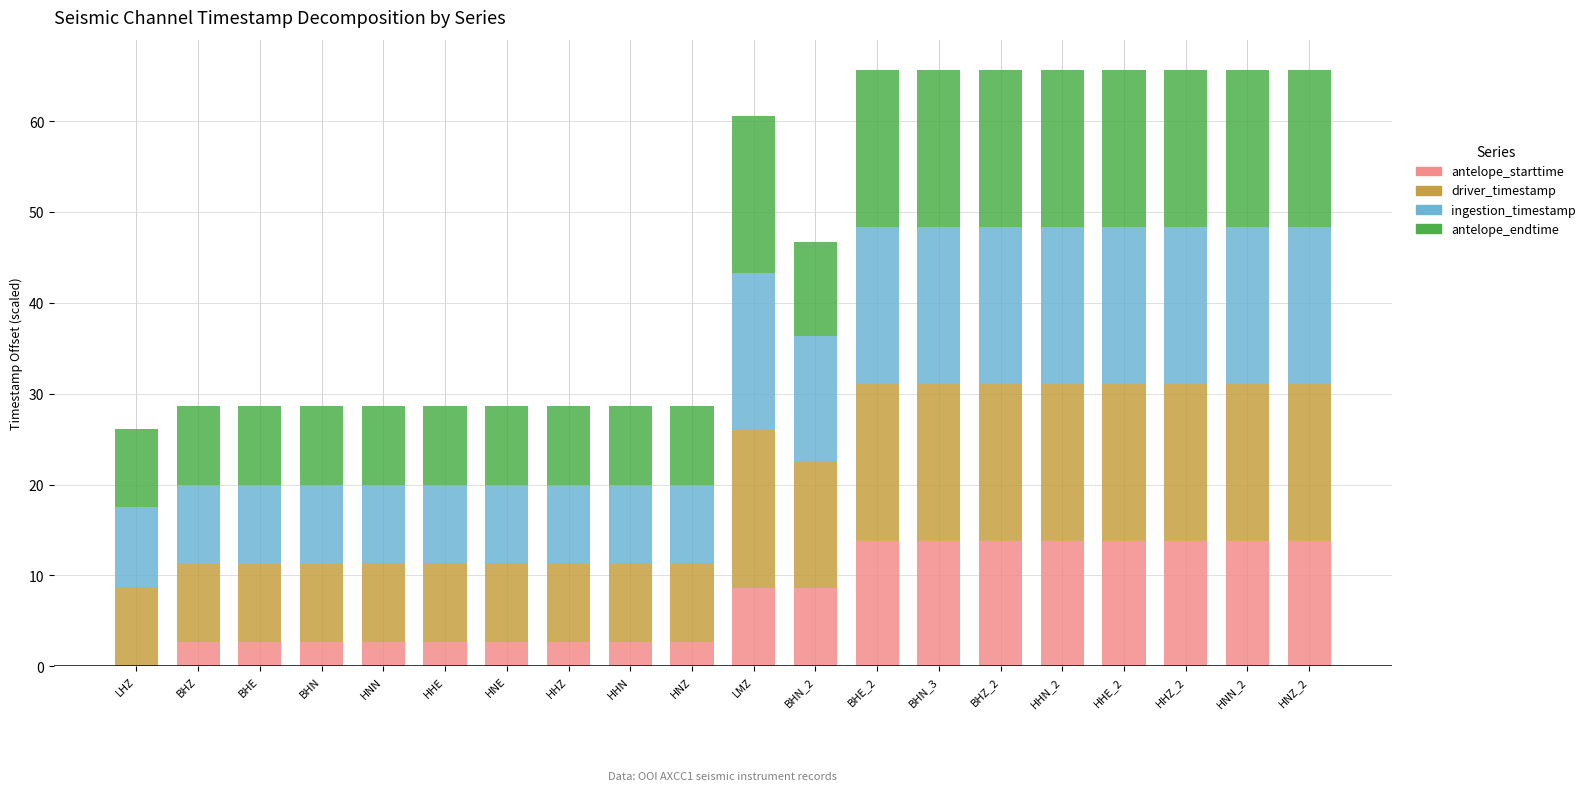

What is the total value across all series at BHZ?

28.6